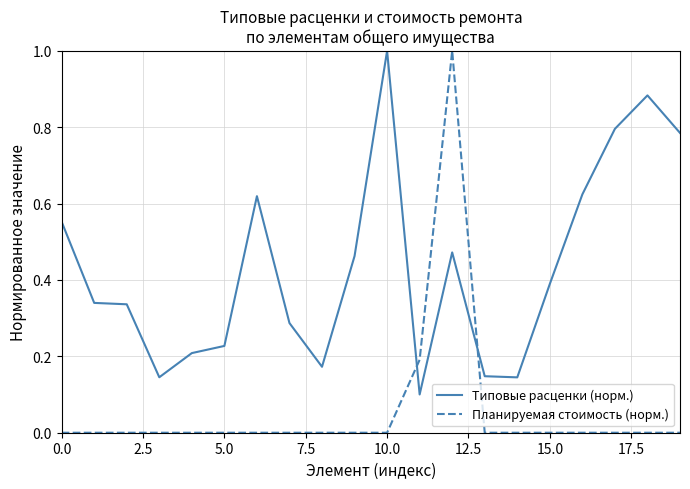

Which series has the widest spread of values?

Планируемая стоимость (норм.)